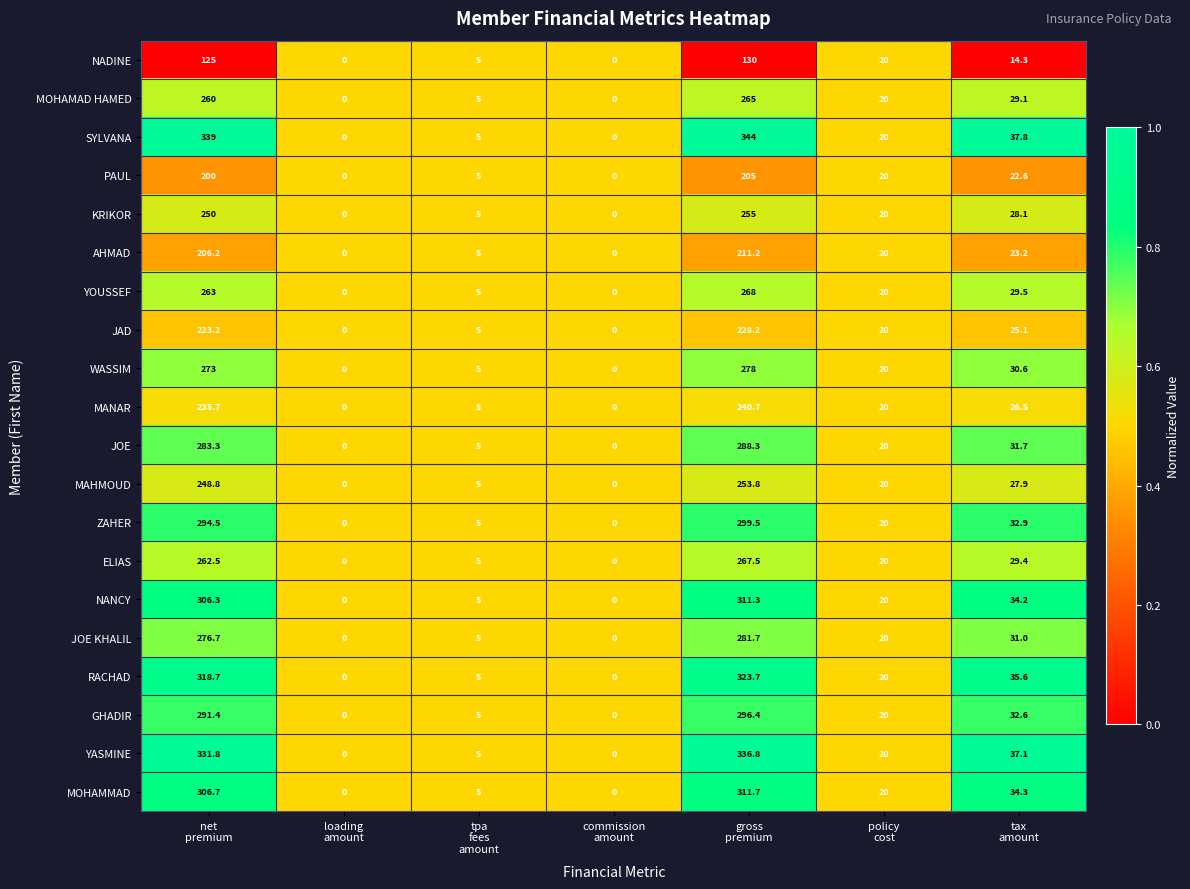

Rank the series by their maximum value, from highest to lowest.

SYLVANA, YASMINE, RACHAD, MOHAMMAD, NANCY, ZAHER, GHADIR, JOE, JOE KHALIL, WASSIM, YOUSSEF, ELIAS, MOHAMAD HAMED, KRIKOR, MAHMOUD, MANAR, JAD, AHMAD, PAUL, NADINE